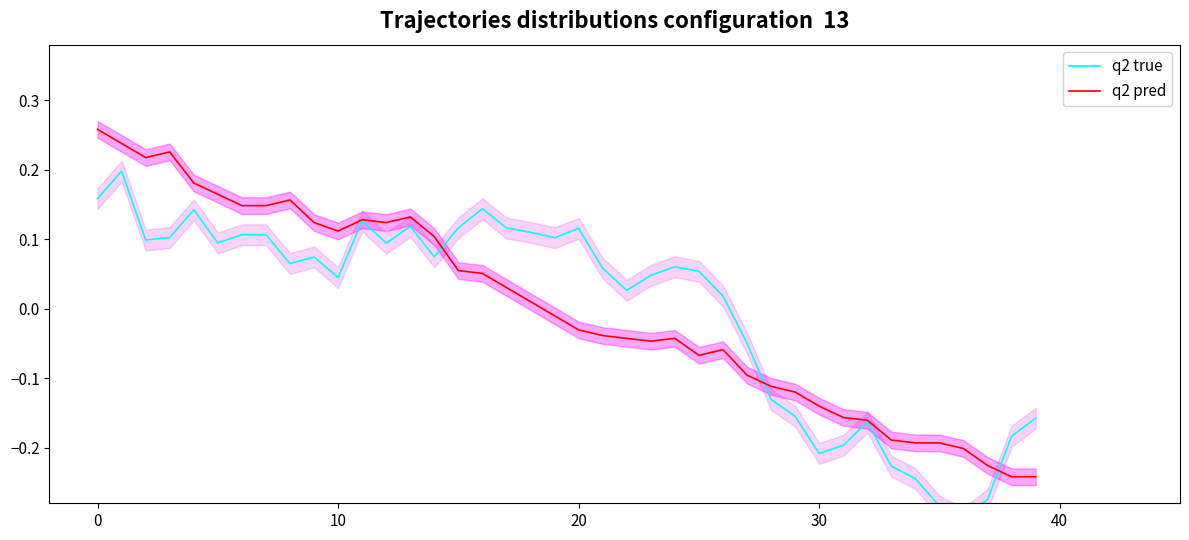

Reading left to right, what are all the values shown in this chart?

q2 true: 0.2	0.2	0.1	0.1	0.1	0.1	0.1	0.1	0.1	0.1	0.0	0.1	0.1	0.1	0.1	0.1	0.1	0.1	0.1	0.1	0.1	0.1	0.0	0.0	0.1	0.1	0.0	-0.0	-0.1	-0.2	-0.2	-0.2	-0.2	-0.2	-0.2	-0.3	-0.3	-0.3	-0.2	-0.2
q2 pred: 0.3	0.2	0.2	0.2	0.2	0.2	0.1	0.1	0.2	0.1	0.1	0.1	0.1	0.1	0.1	0.1	0.1	0.0	0.0	-0.0	-0.0	-0.0	-0.0	-0.0	-0.0	-0.1	-0.1	-0.1	-0.1	-0.1	-0.1	-0.2	-0.2	-0.2	-0.2	-0.2	-0.2	-0.2	-0.2	-0.2